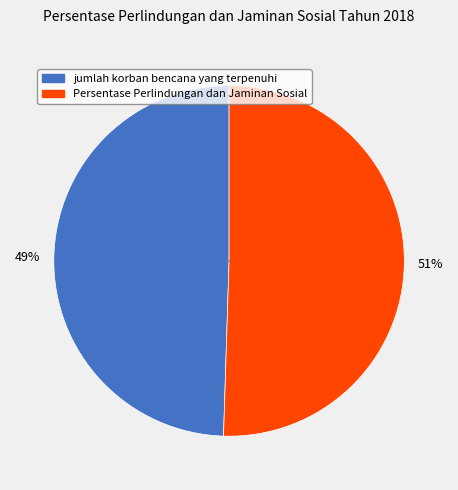

Is it true that Persentase Perlindungan dan Jaminan Sosial is 64% of the pie?

False